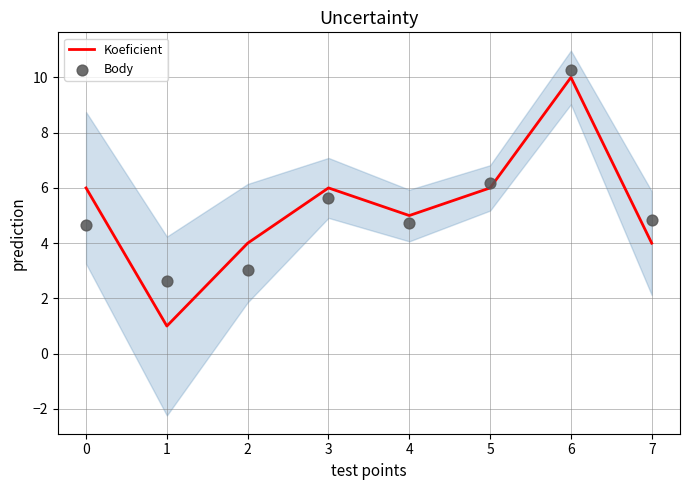

What are all the series names shown in the legend?

Koeficient, Body